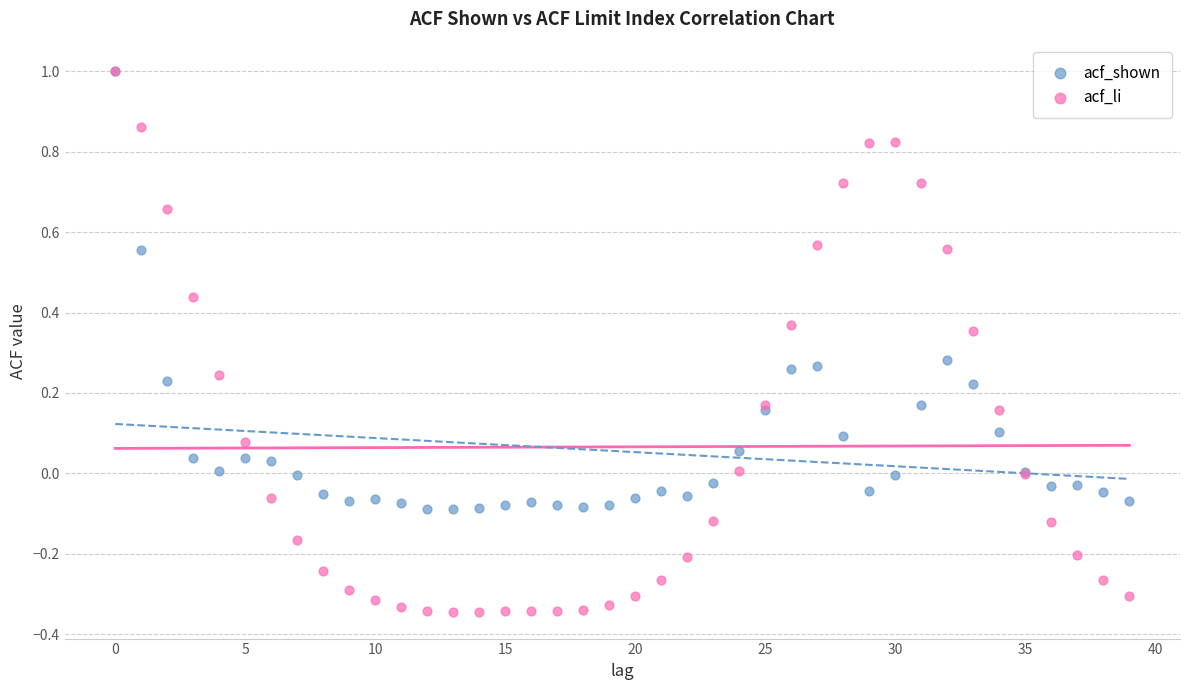

Which series has the largest Y range (max minus min)?

acf_li